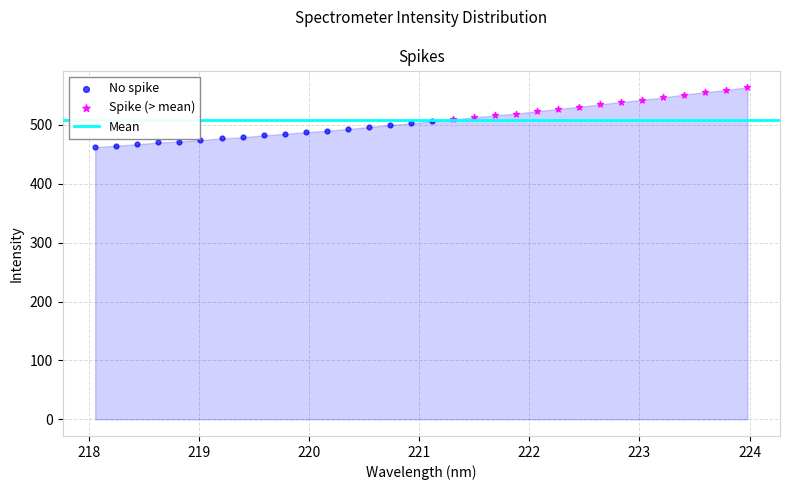

Which series reaches the minimum Y coordinate?

No spike